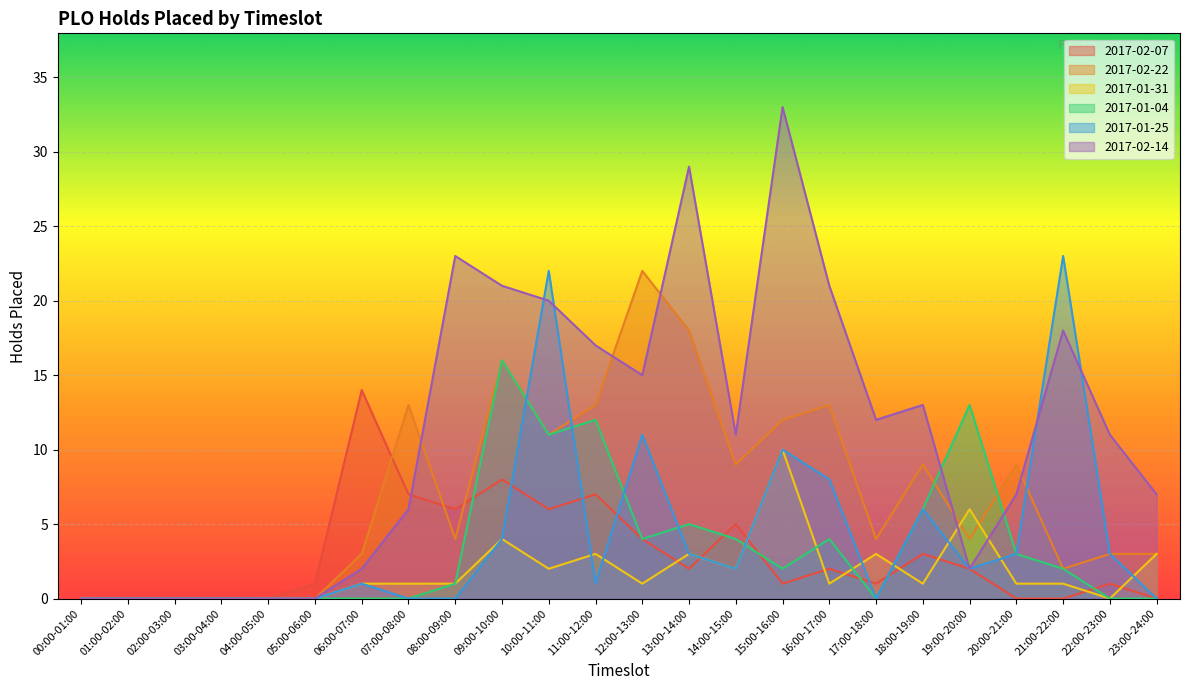

Which label corresponds to the largest value in the chart?

15:00-16:00